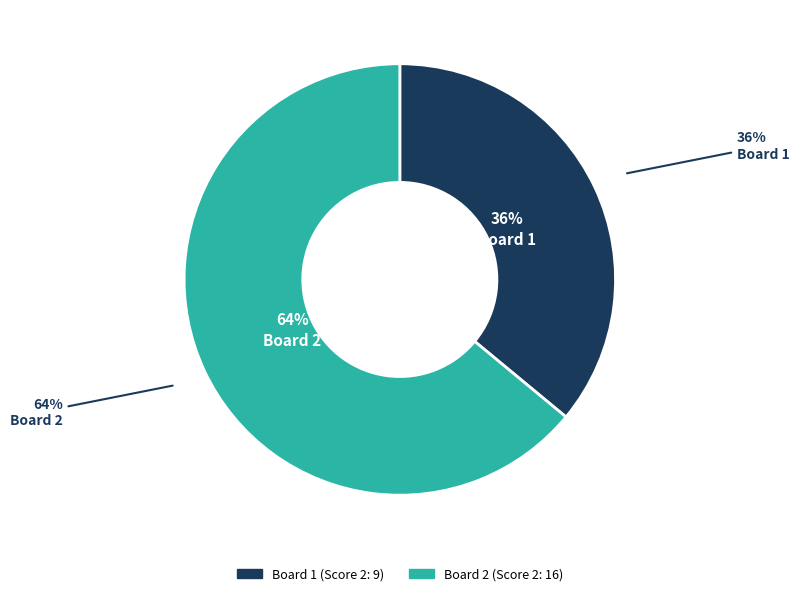

To the nearest percent, what portion does Board 1 represent?

36%